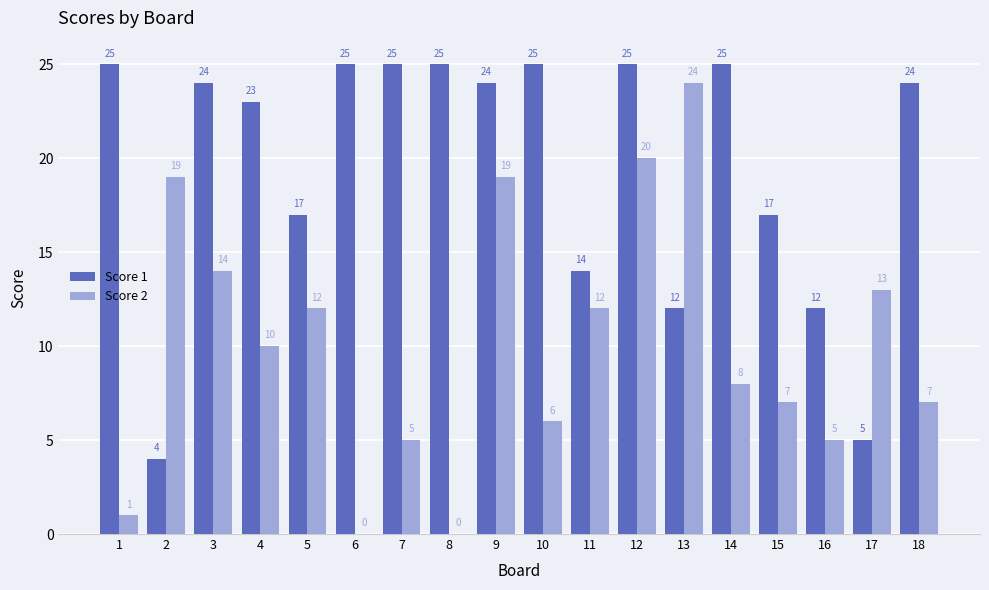

The Score 2 series shows 19 at 9. True or false?

True